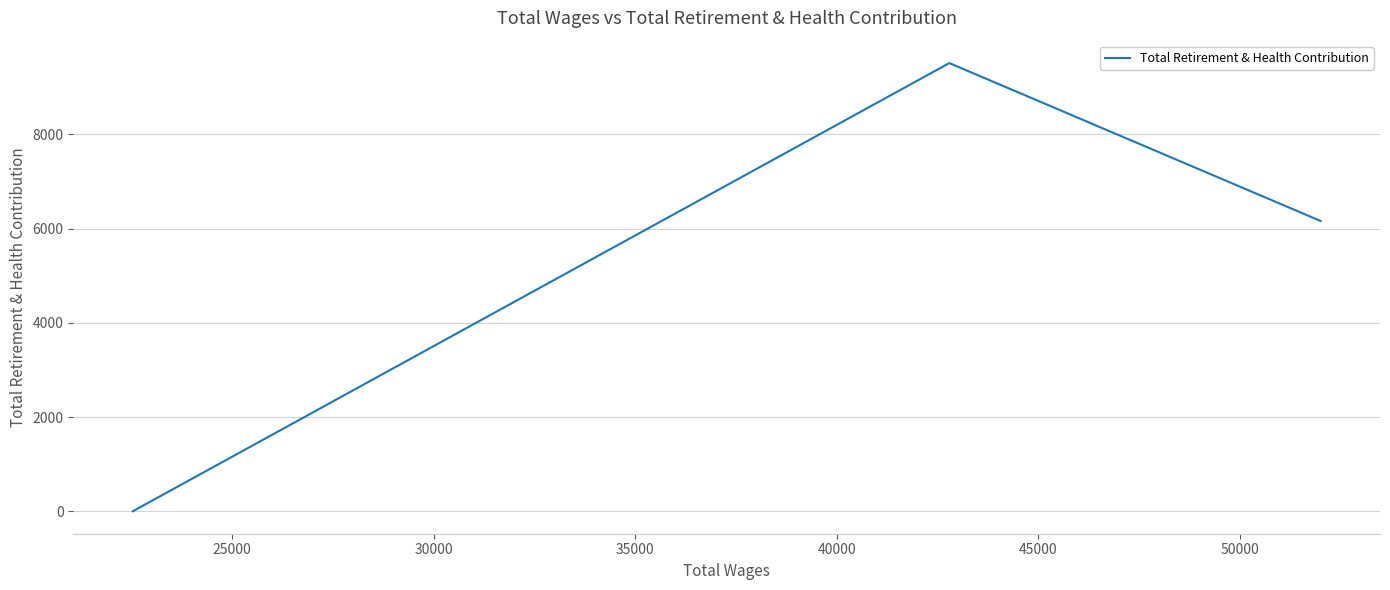

Is this an area chart (filled region under the line)?

No